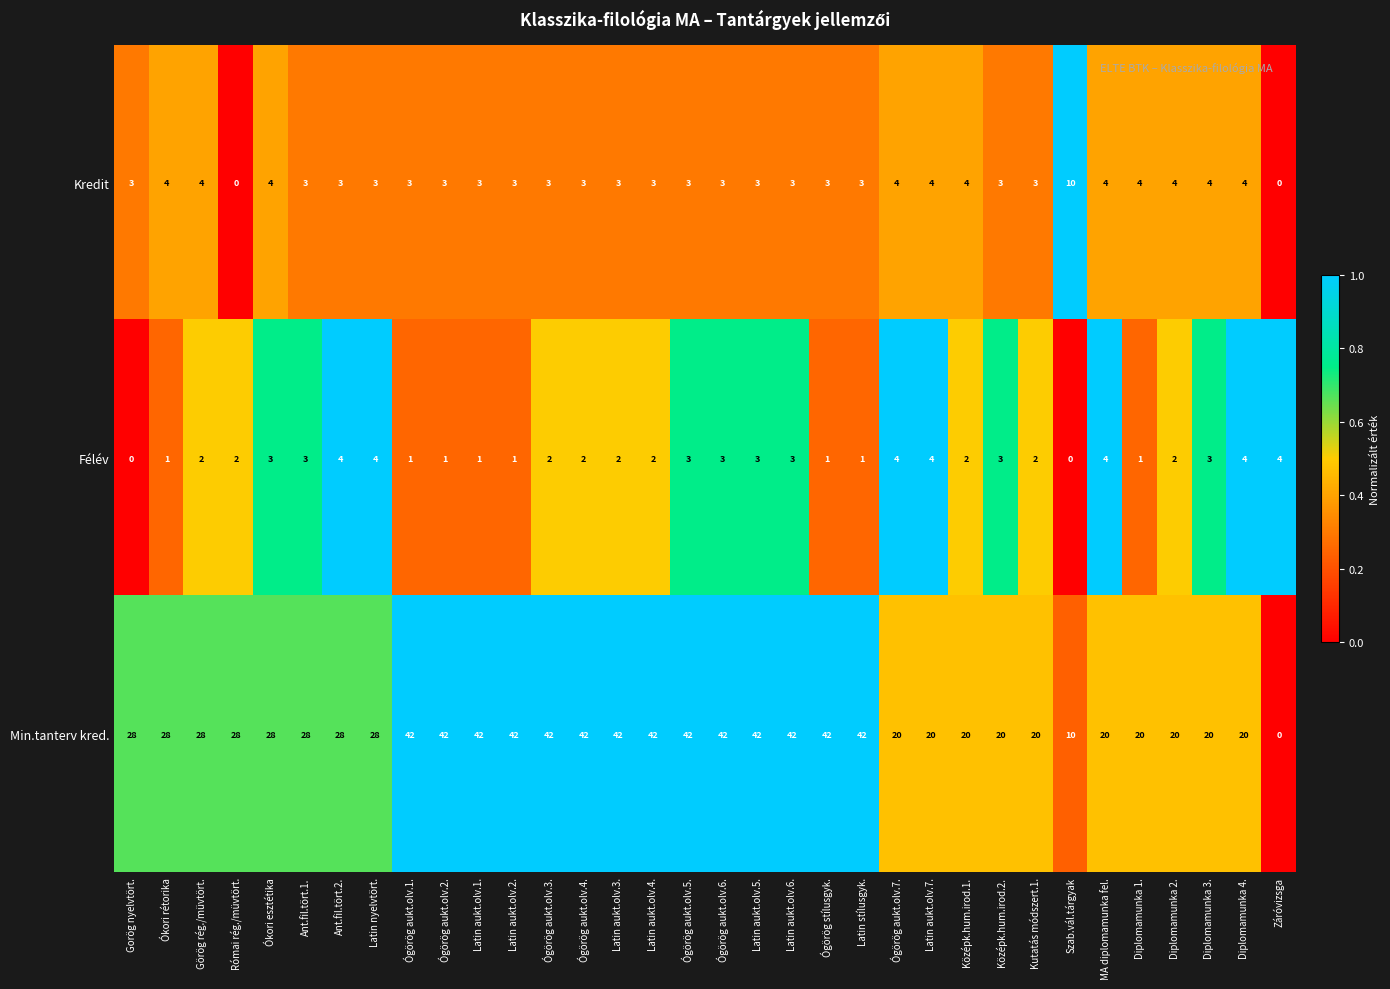

Is it true that Kredit equals -6 at Záróvizsga?

False